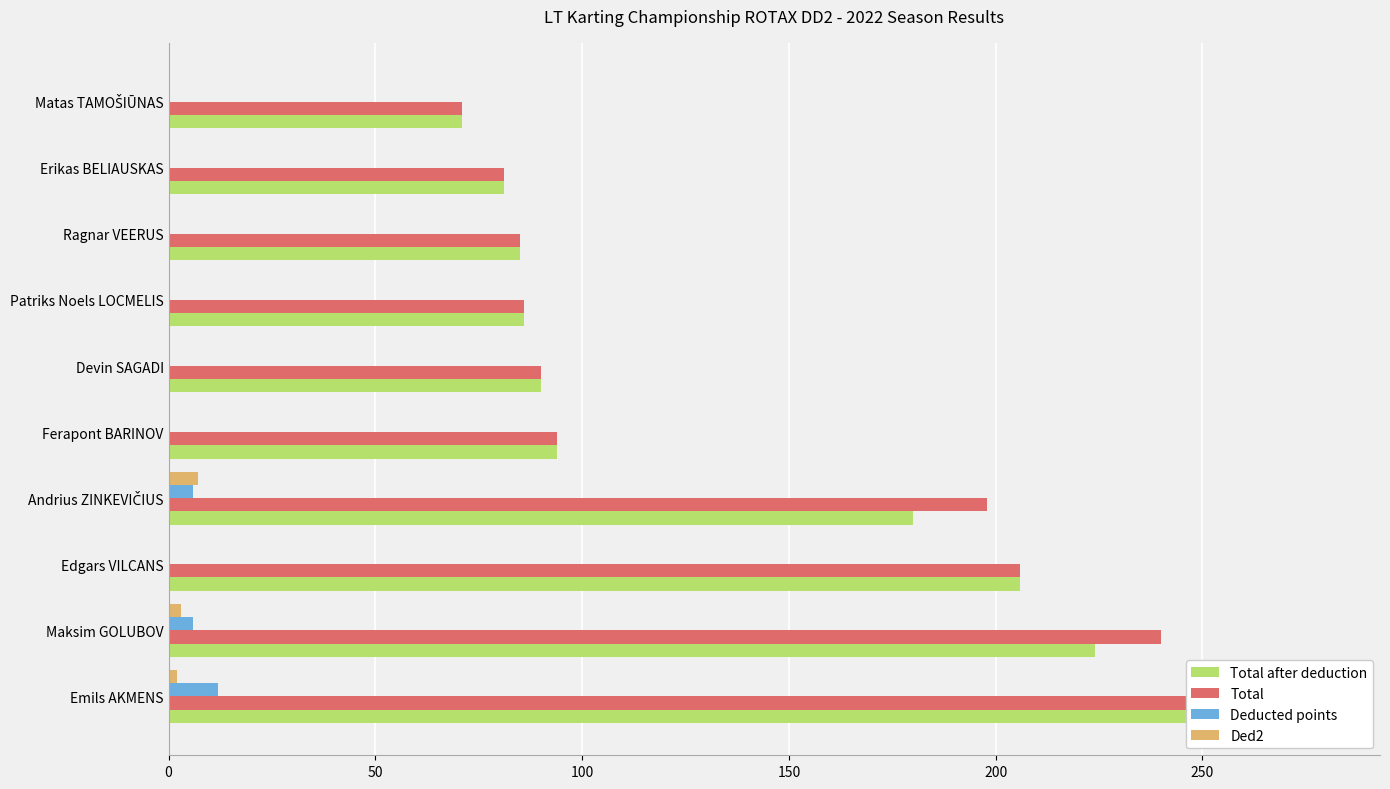

What is the difference between the highest and lowest values at Maksim GOLUBOV?

237